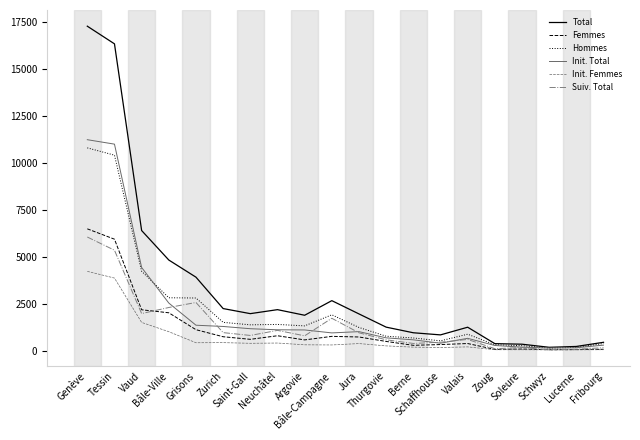

Which series has the widest spread of values?

Total